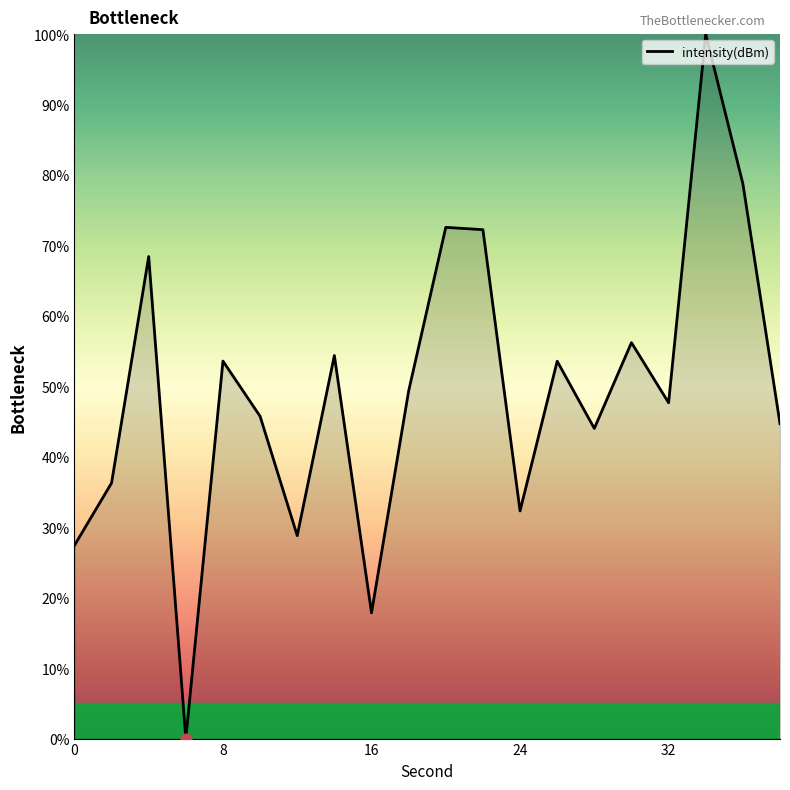

What is the difference between the maximum and minimum values?

100.0